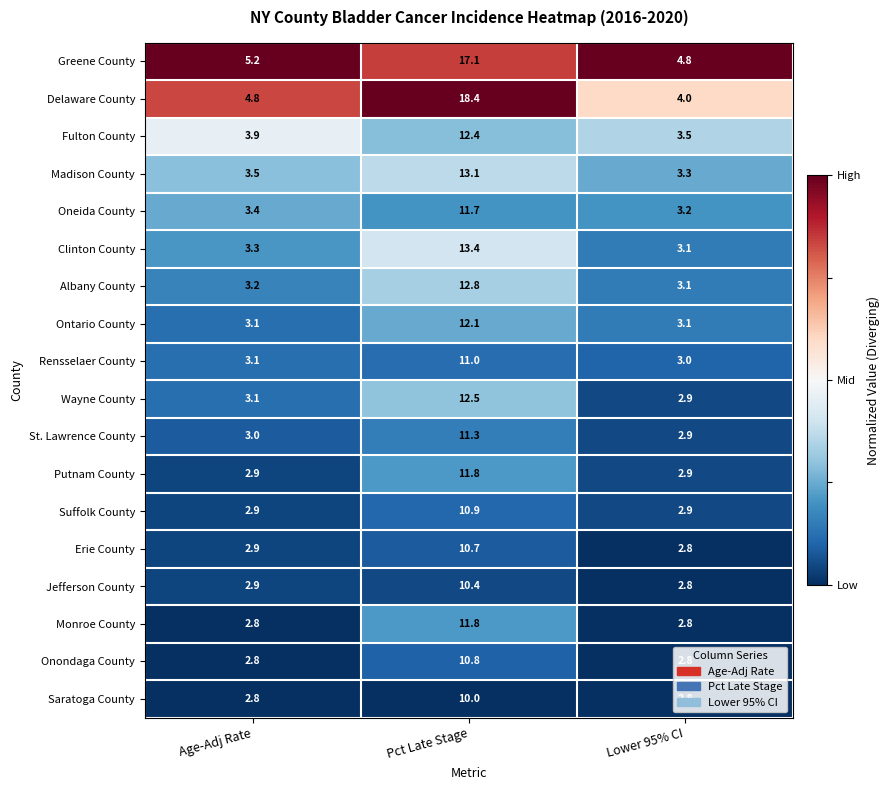

What is the sum of the Putnam County values at Age-Adj Rate and Pct Late Stage?

14.7